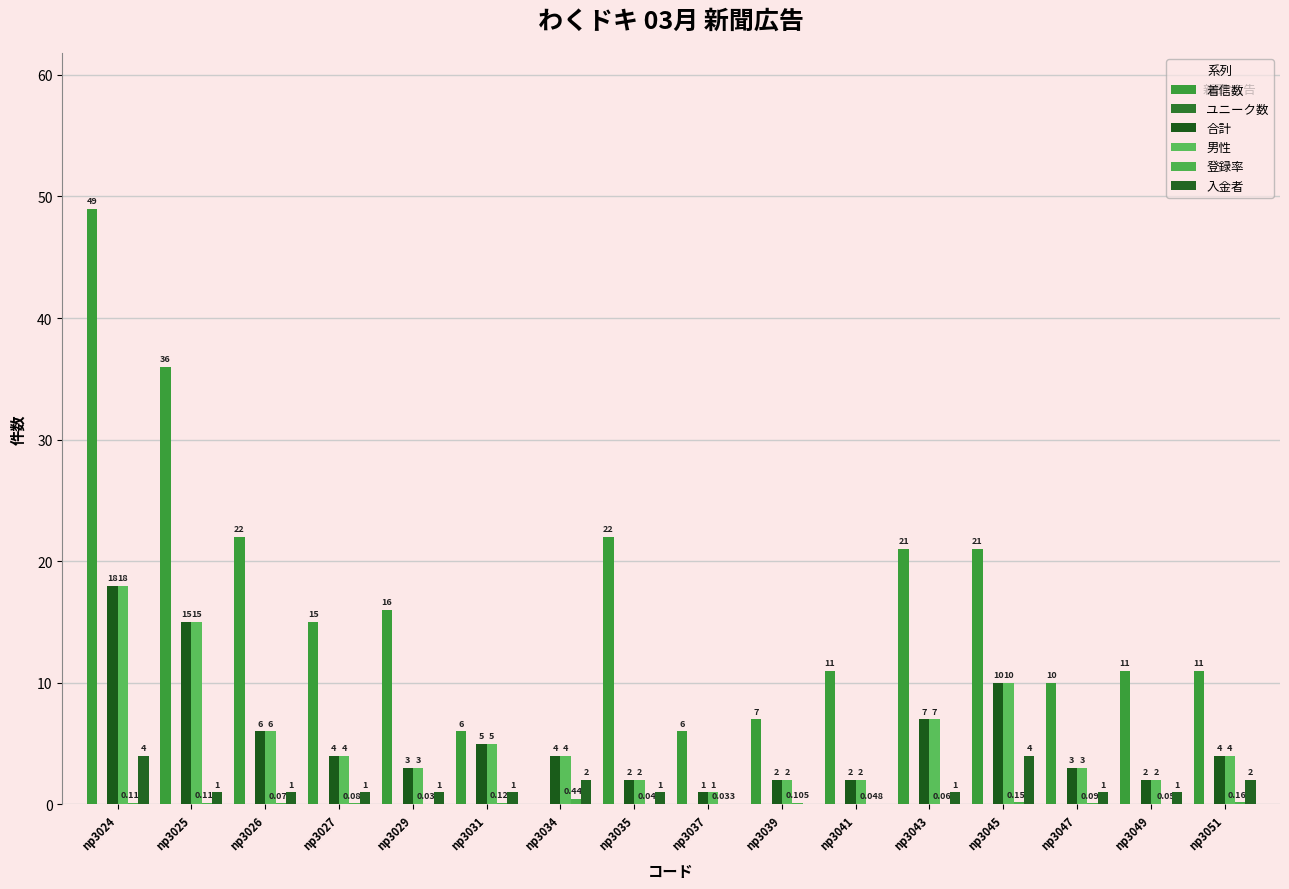

Between np3026 and np3034, which series saw the biggest shift?

着信数